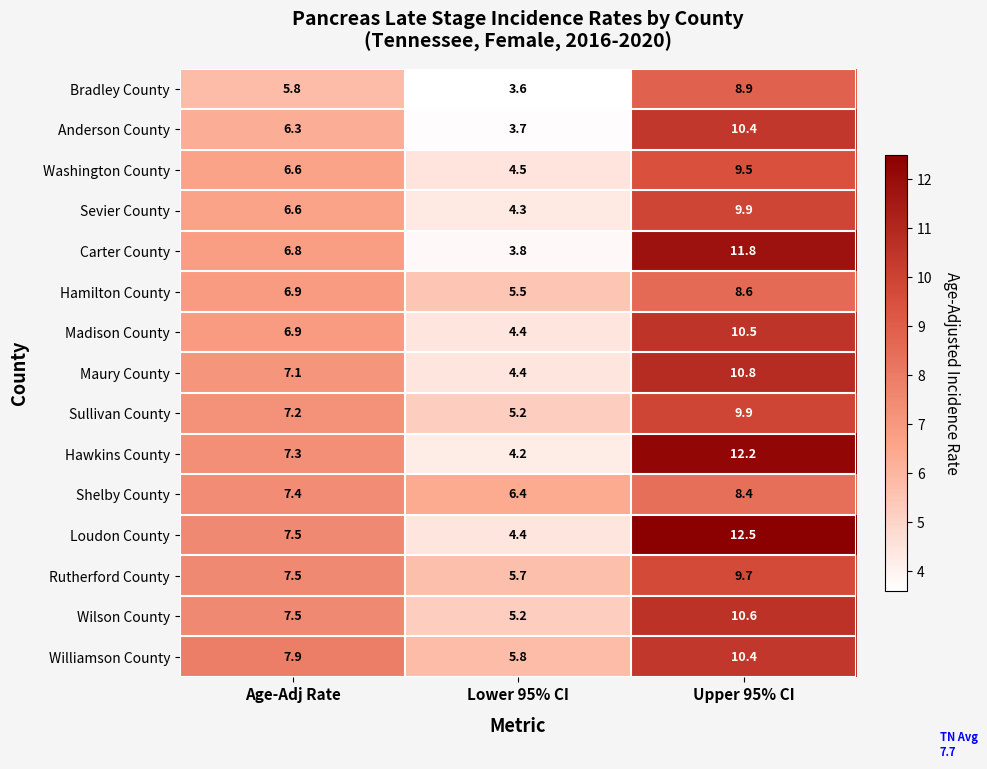

Where does the Shelby County series first go above 7?

Age-Adj Rate